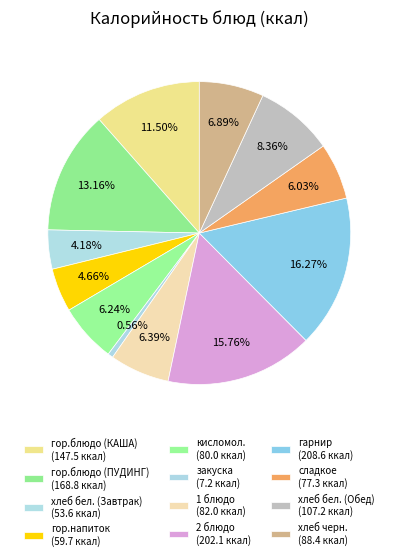

Which has a higher value, хлеб бел. (Завтрак) or хлеб бел. (Обед)?

хлеб бел. (Обед)